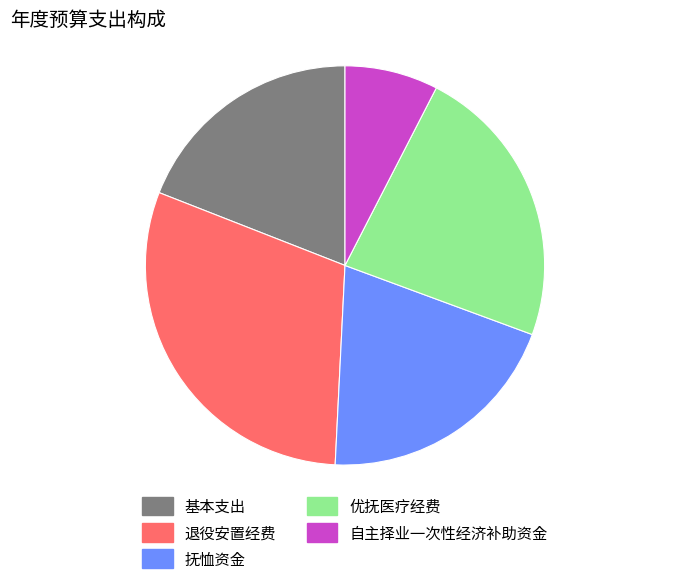

Is it true that 优抚医疗经费 is 16% of the pie?

False